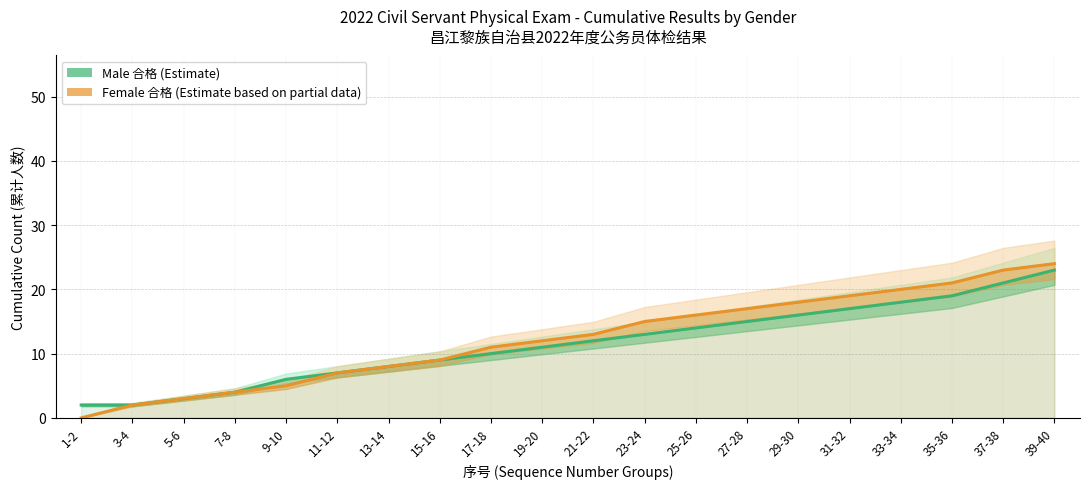

The value of Female (累计) at 3-4 is 3. True or false?

False